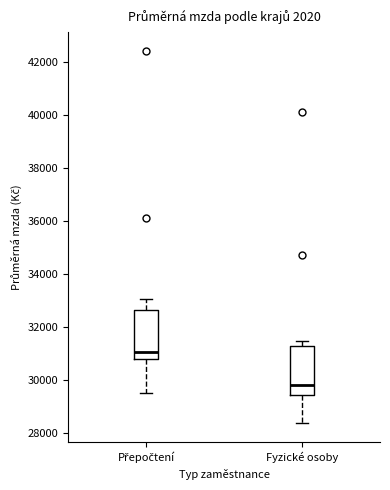

Which box has the lowest median line?

Fyzické osoby